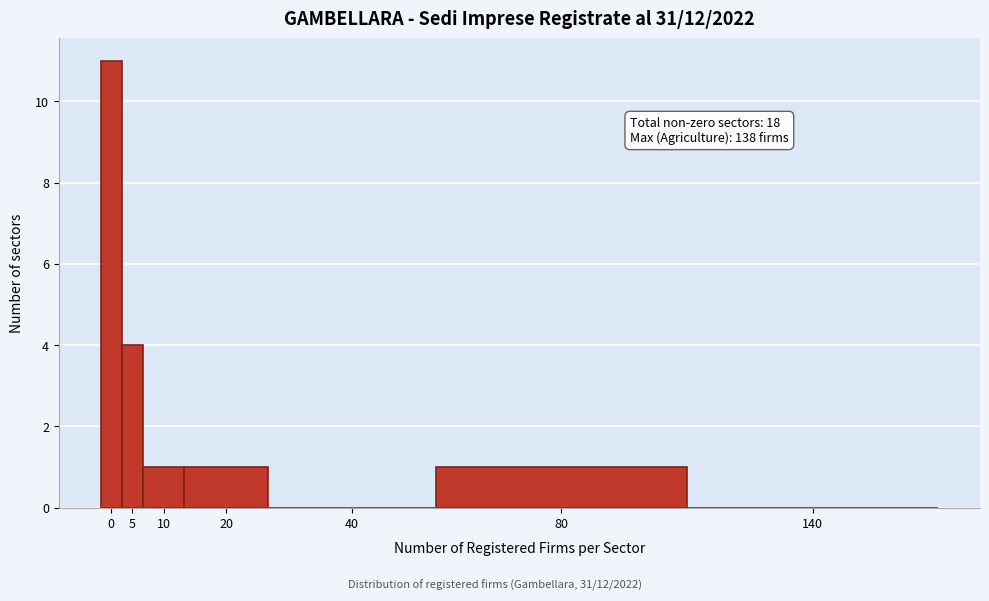

Reading left to right, transcribe all the data shown in this chart.

0=11	5=4	10=1	20=1	40=0	80=1	140=0